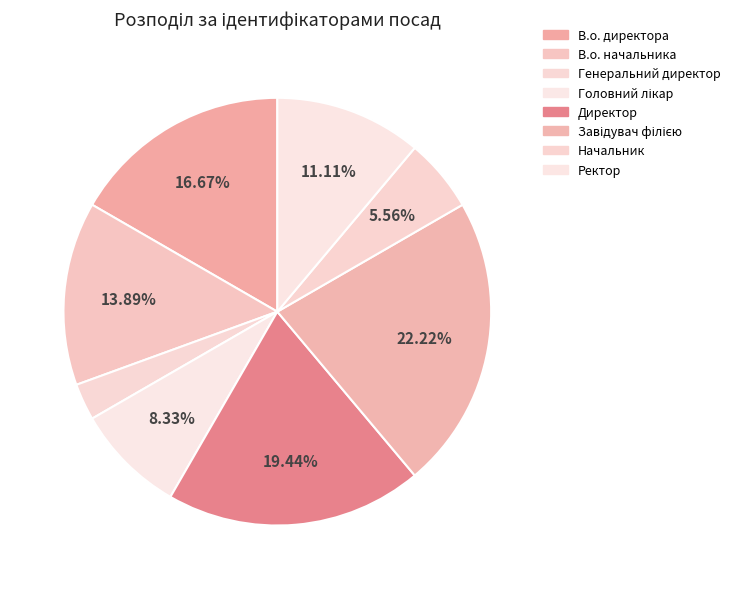

Count the number of slices in the pie.

8